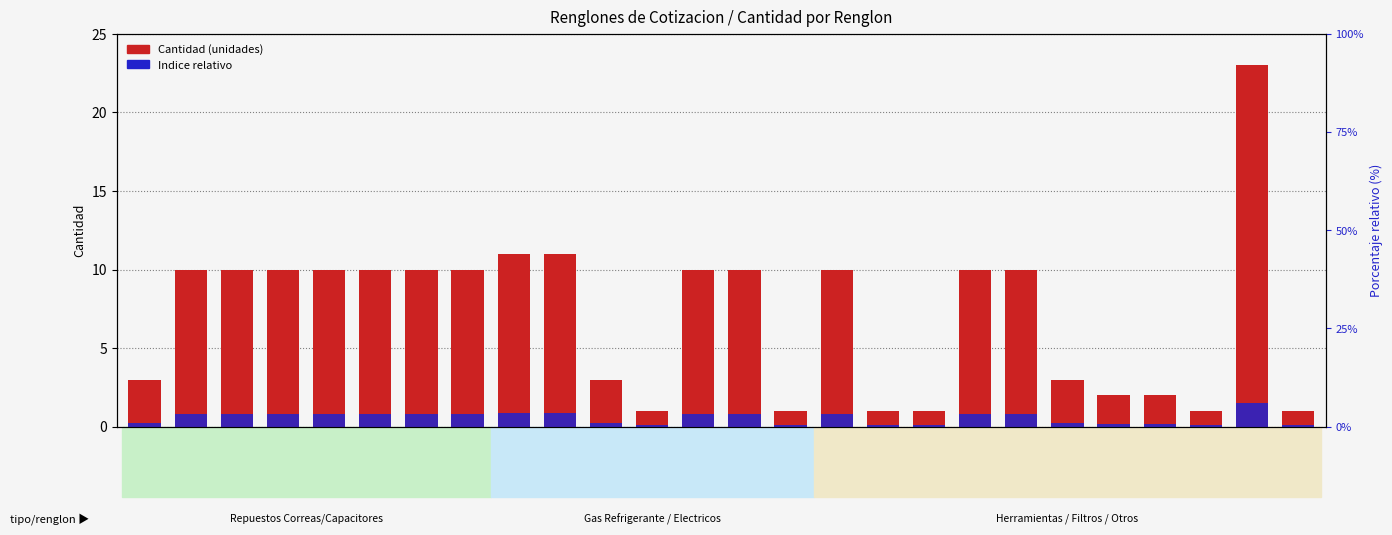

Which series changed the most between R11 and R15?

Cantidad (unidades)